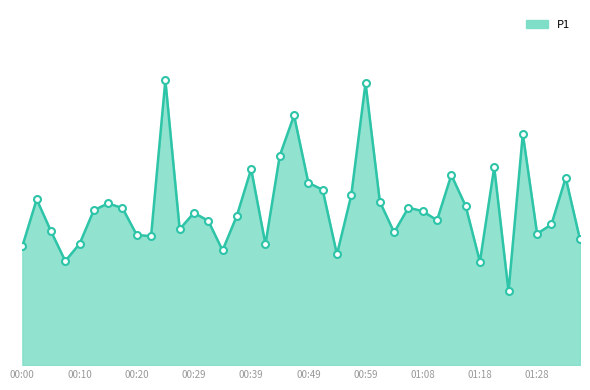

Does the chart display data point markers on the line(s)?

No